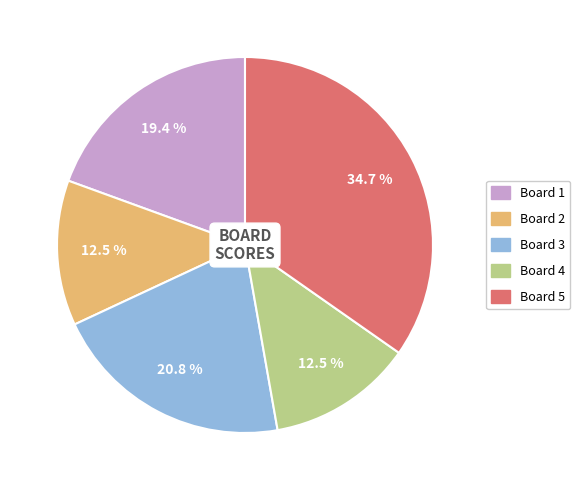

True or false: Board 1 accounts for 12% of the total.

False